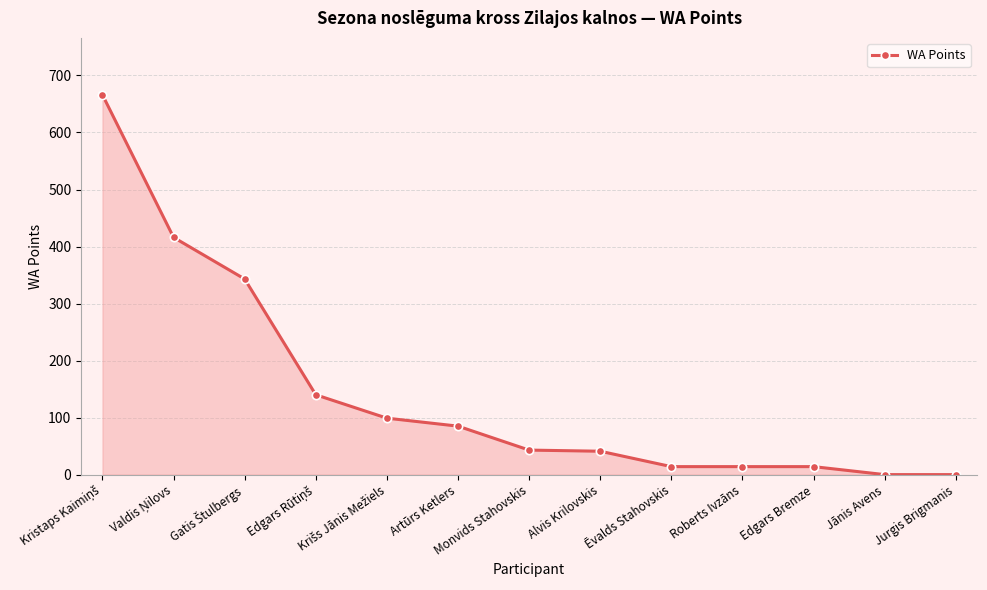

What is the label of the 10th point from the left?

Roberts Ivzāns